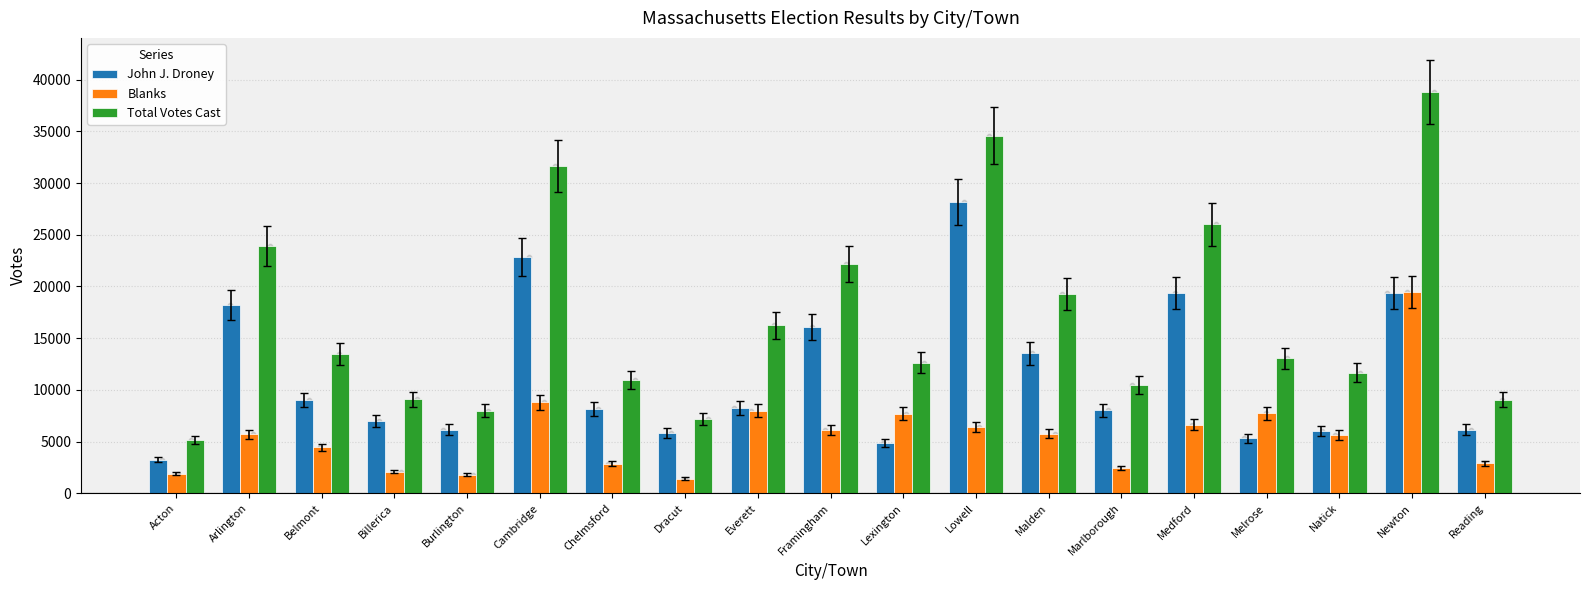

Which series reaches the minimum Y coordinate?

Blanks